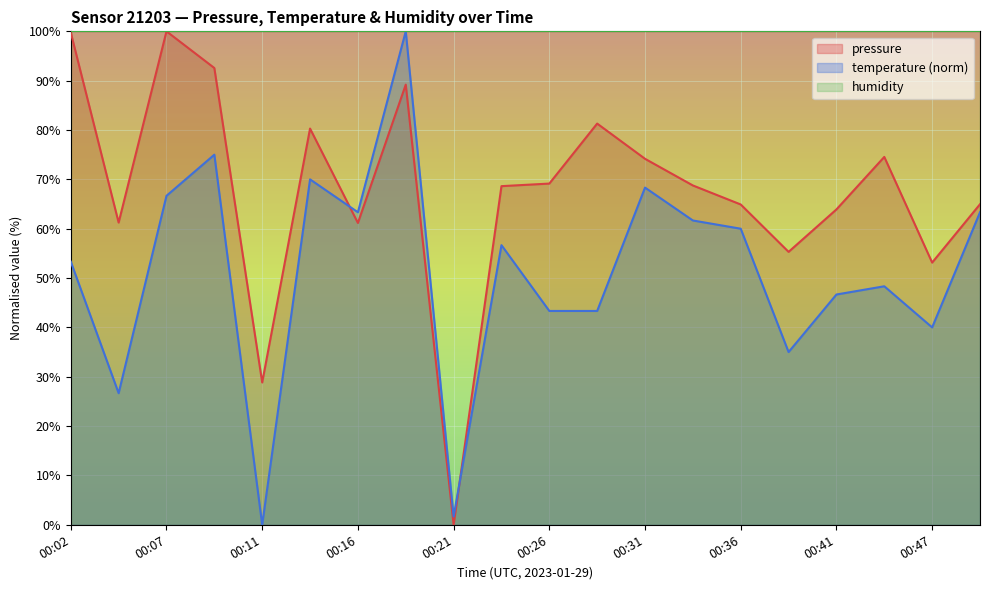

List the series in order of their peak value, lowest first.

pressure, temperature